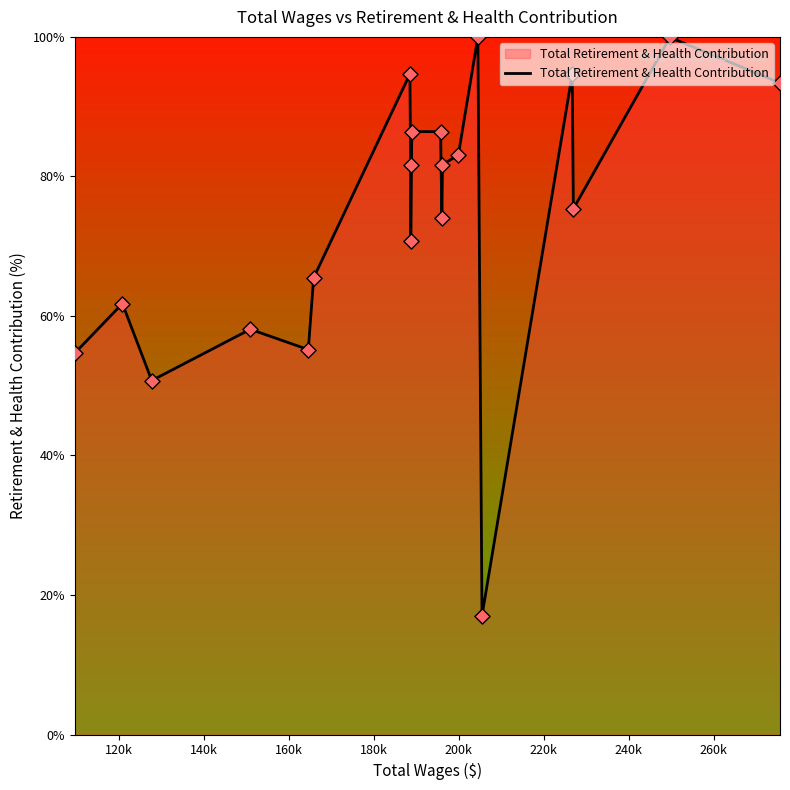

What is the smallest value displayed?

17.0